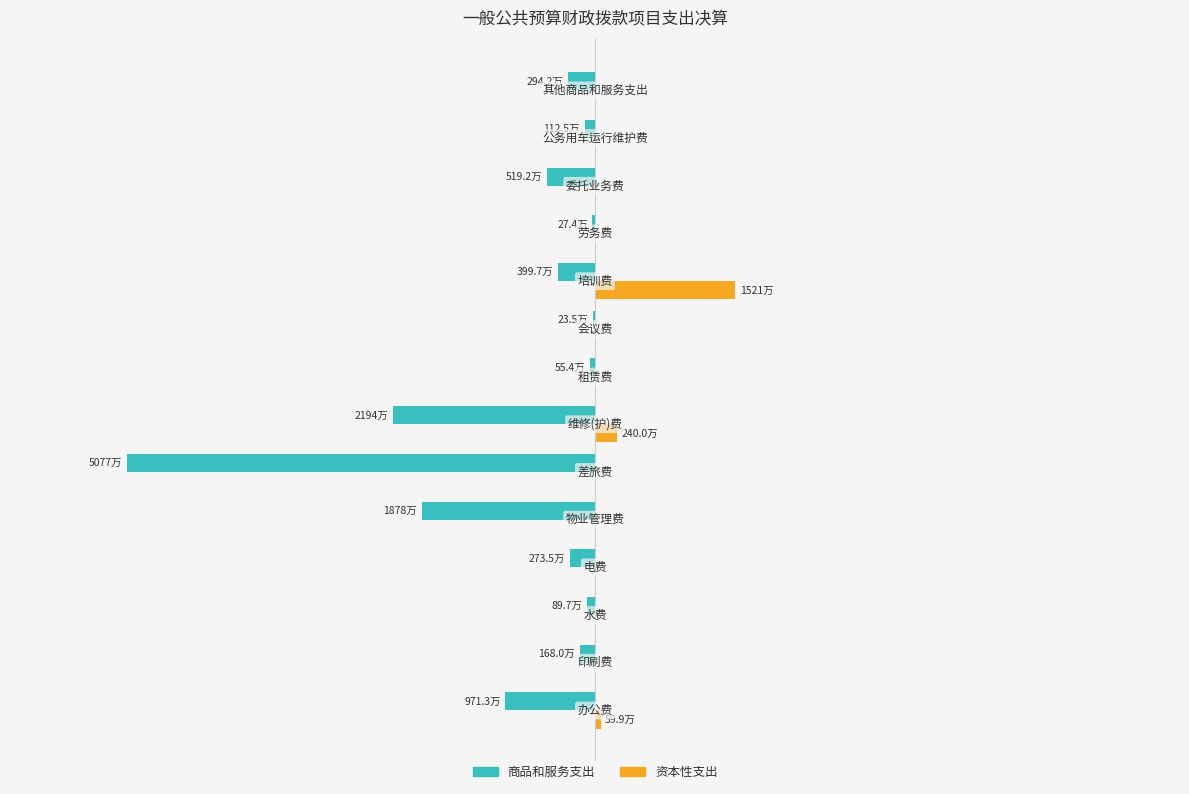

What are all the series names shown in the legend?

商品和服务支出, 资本性支出